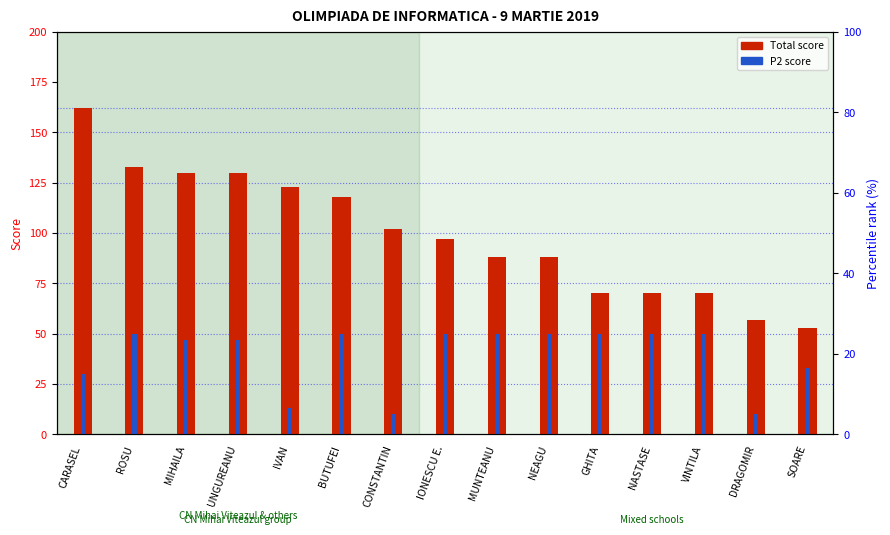

Which category has the highest value in the Total score series?

CARASEL